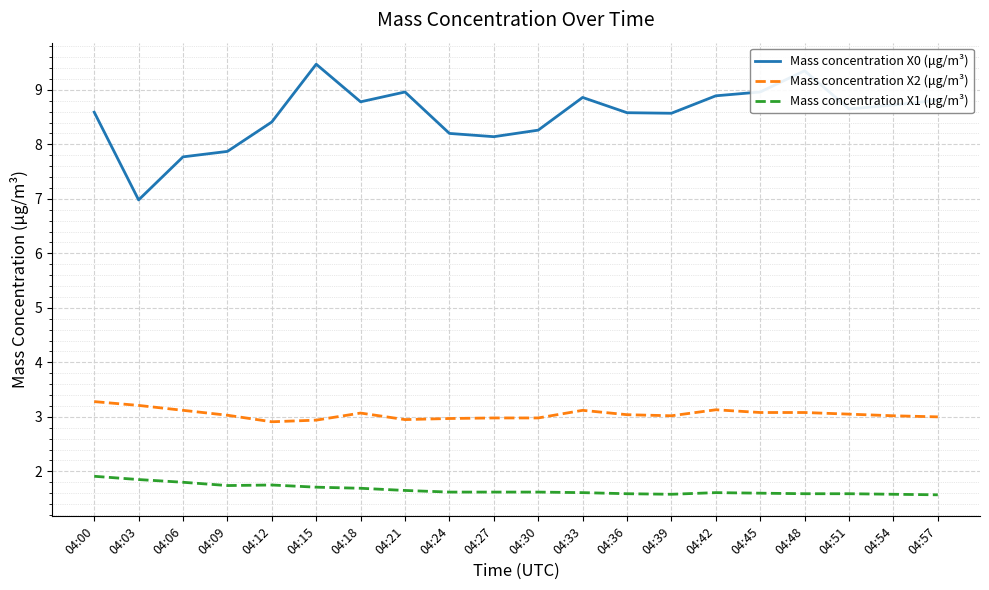

What is the difference between the highest and lowest values at 04:18?

7.1